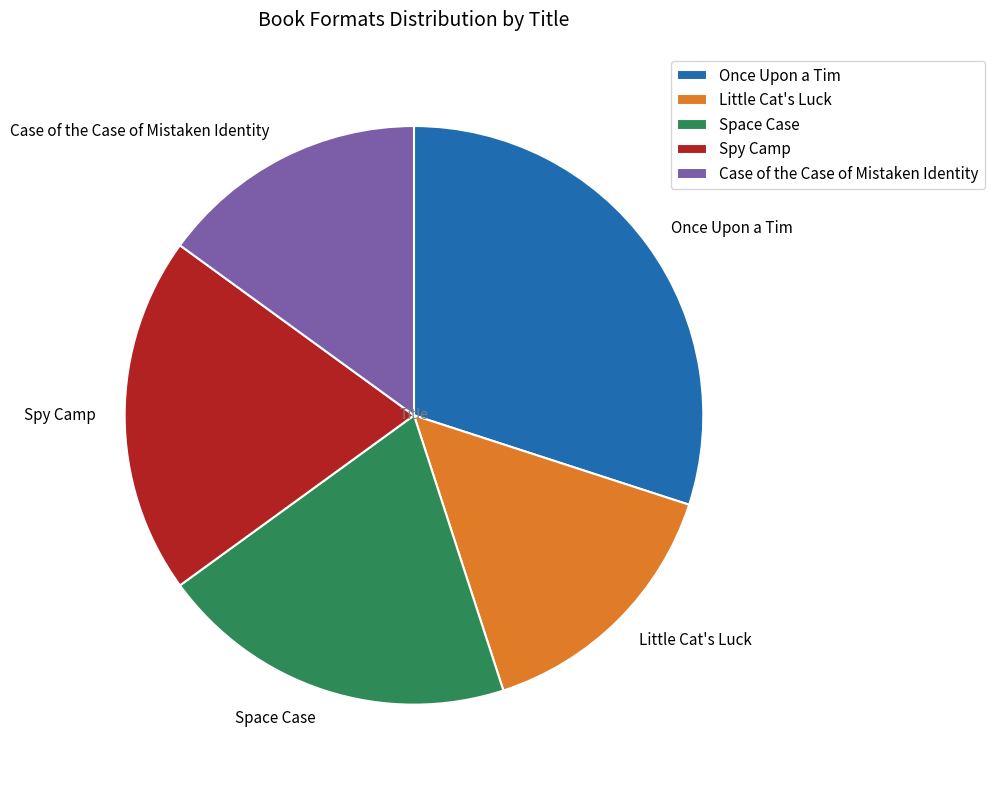

Which slice is the largest?

Once Upon a Tim